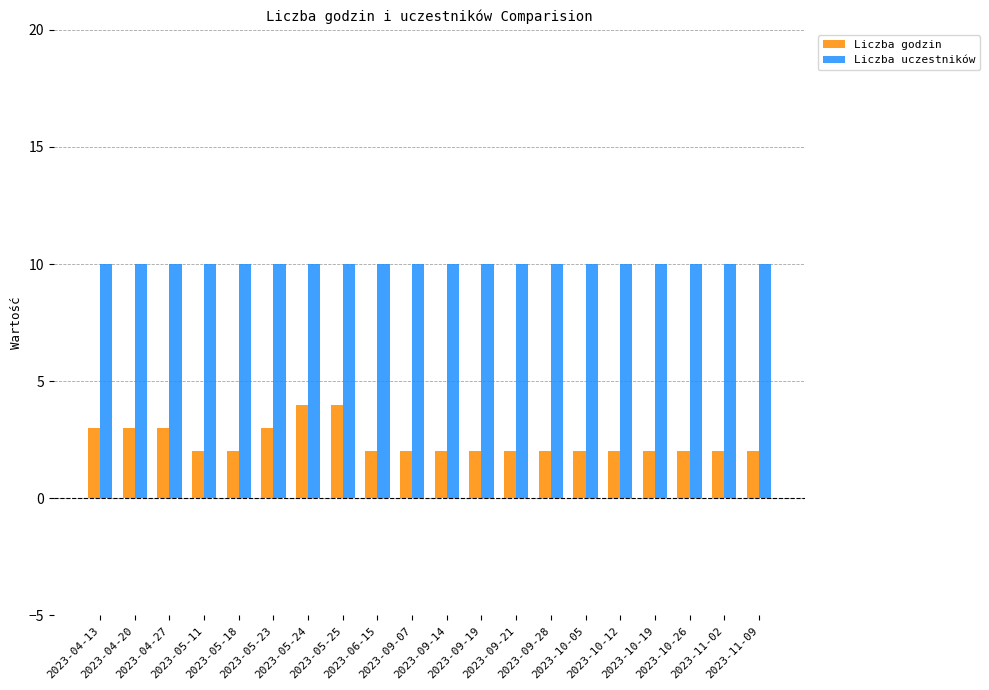

What is the greatest value displayed?

10